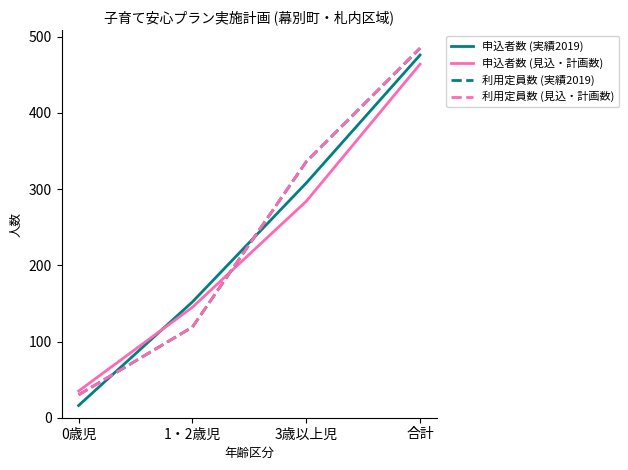

Is this an area chart (filled region under the line)?

No